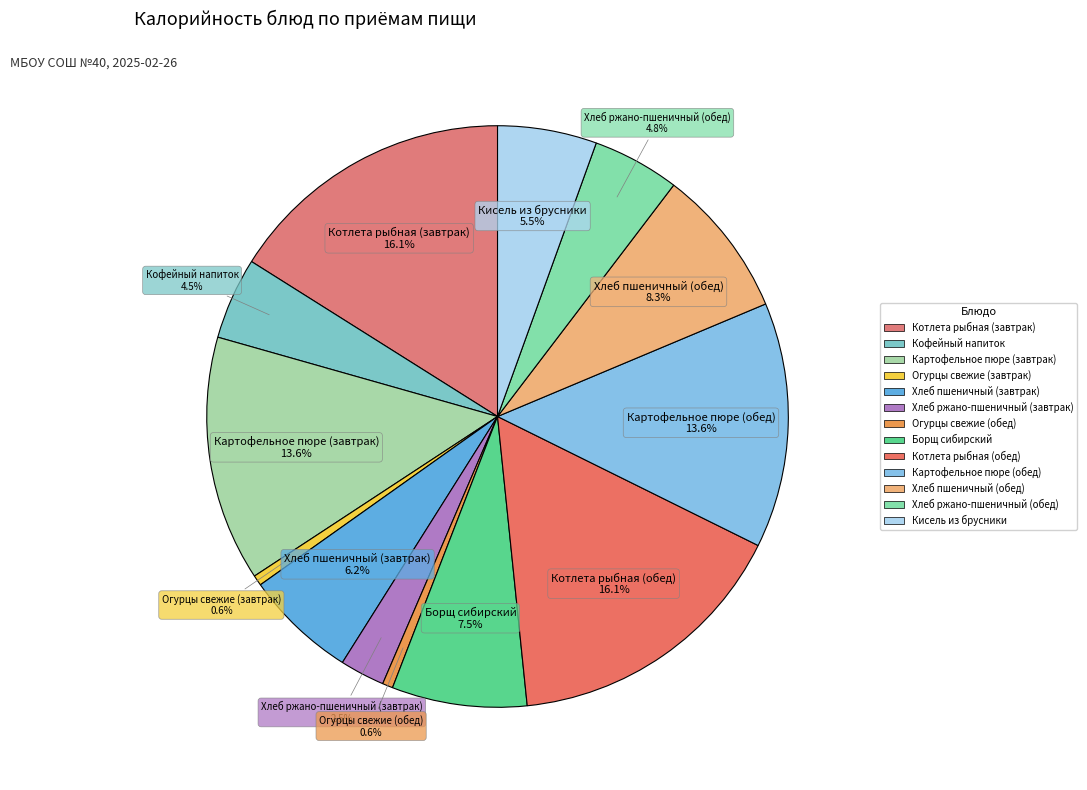

Is it true that Картофельное пюре (обед) is 19% of the pie?

False